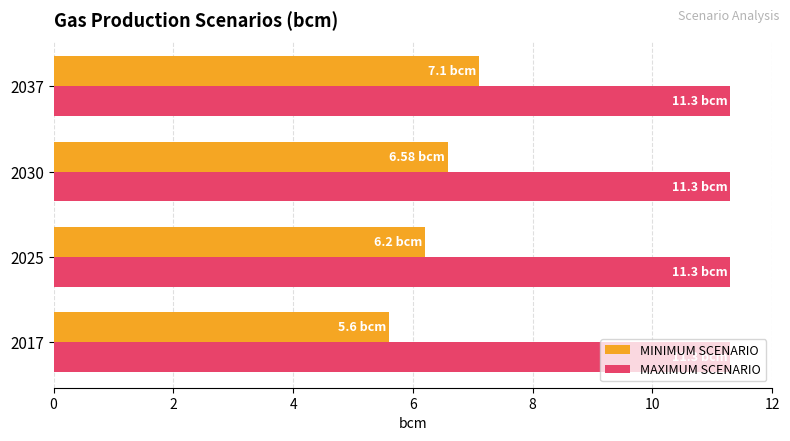

List the series in order of their overall mean, highest first.

MAXIMUM SCENARIO, MINIMUM SCENARIO